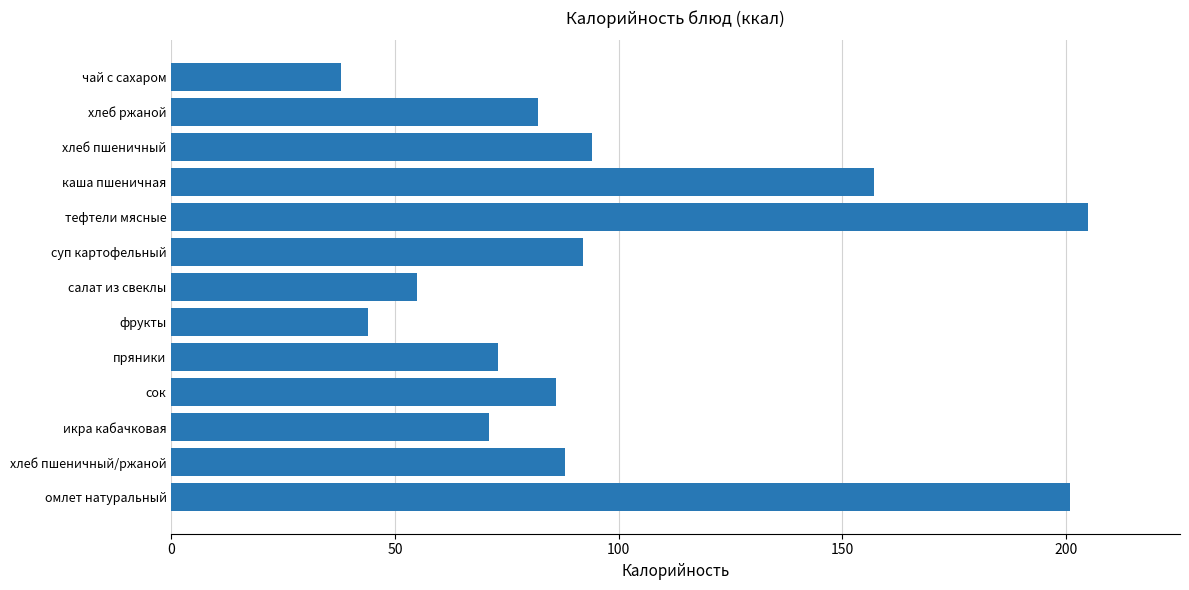

At which category does the chart reach its peak across all series?

тефтели мясные